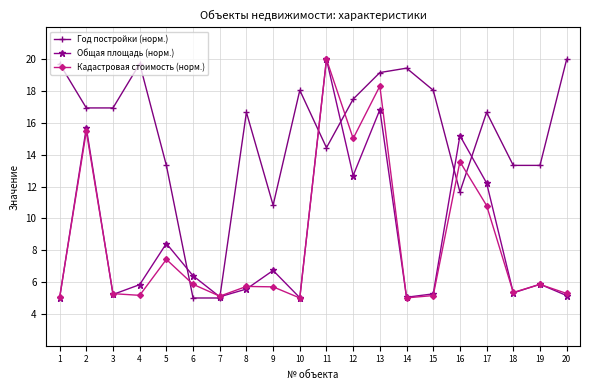

Read the Кадастровая стоимость (норм.) value at 19.

5.9